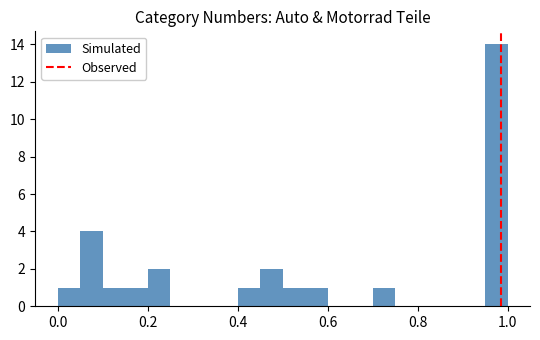

Around what value on the x-axis is the tallest bar? Give the approximate position of its centre, as read against the axis.

0.98